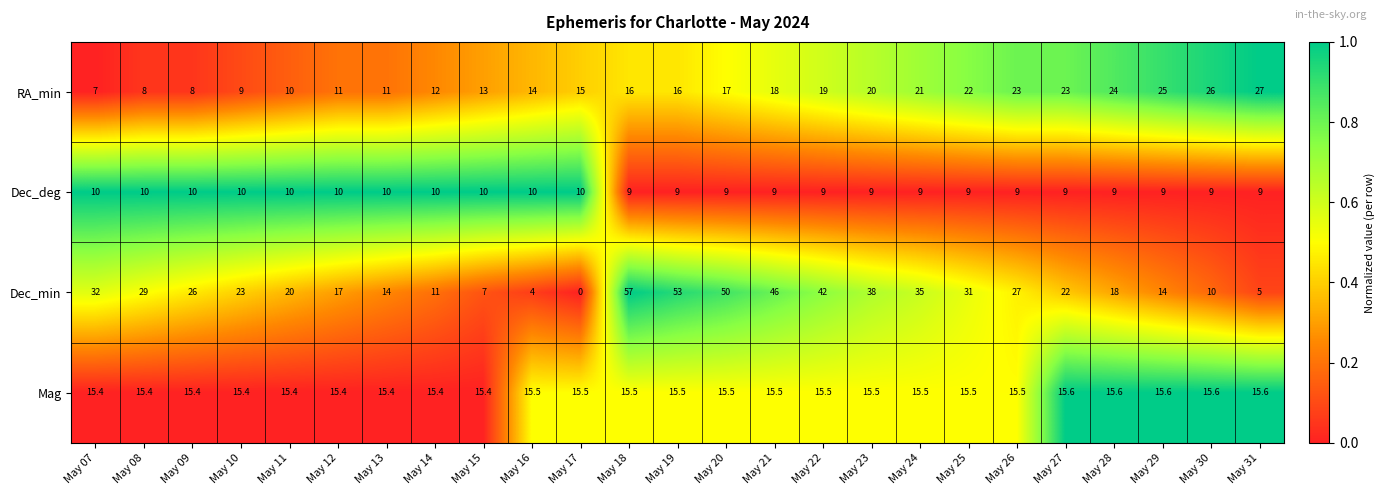

At which label does Dec_min first exceed 23?

May 07